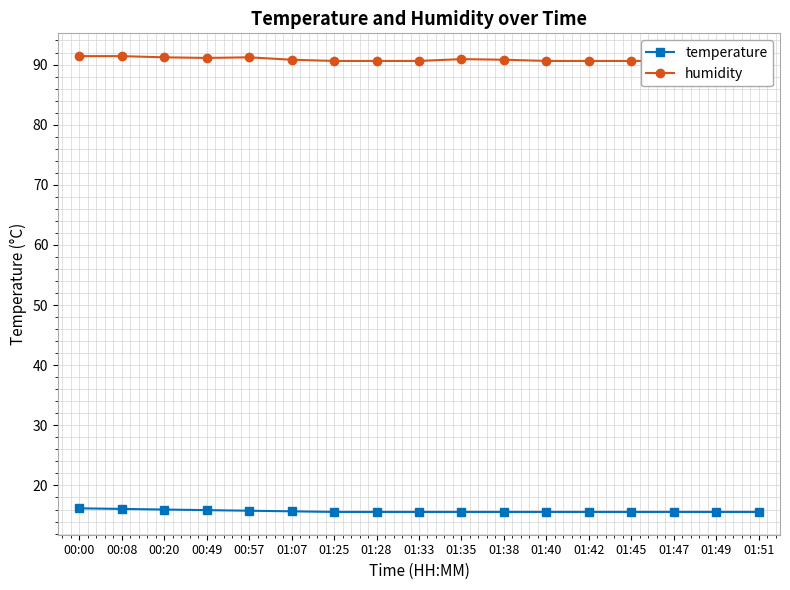

Reading right to left, what are all the values shown in this chart?

temperature: 01:51=15.6	01:49=15.6	01:47=15.6	01:45=15.6	01:42=15.6	01:40=15.6	01:38=15.6	01:35=15.6	01:33=15.6	01:28=15.6	01:25=15.6	01:07=15.7	00:57=15.8	00:49=15.9	00:20=16.0	00:08=16.1	00:00=16.2
humidity: 01:51=90.6	01:49=90.6	01:47=90.6	01:45=90.6	01:42=90.6	01:40=90.6	01:38=90.8	01:35=90.9	01:33=90.6	01:28=90.6	01:25=90.6	01:07=90.8	00:57=91.2	00:49=91.1	00:20=91.2	00:08=91.4	00:00=91.4